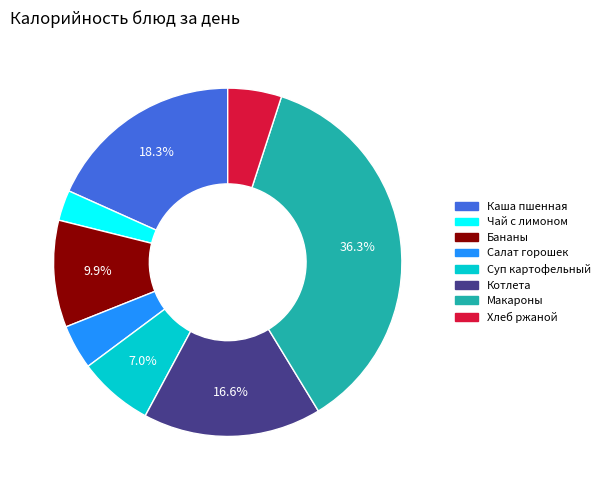

Is there a majority slice in this chart?

No